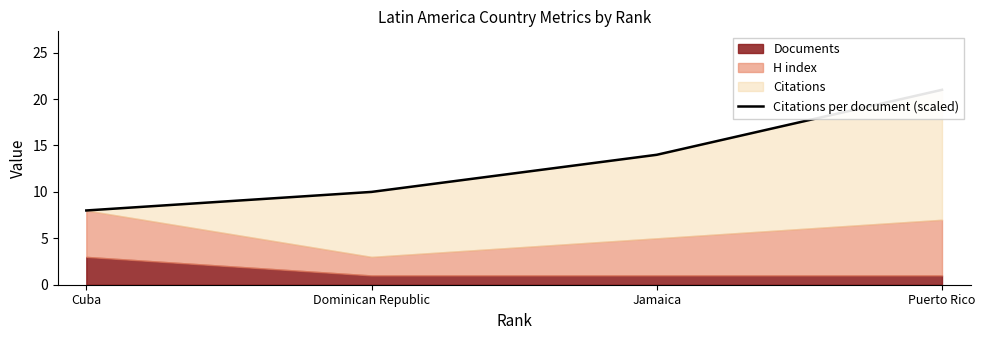

Count the number of categories in the chart.

4